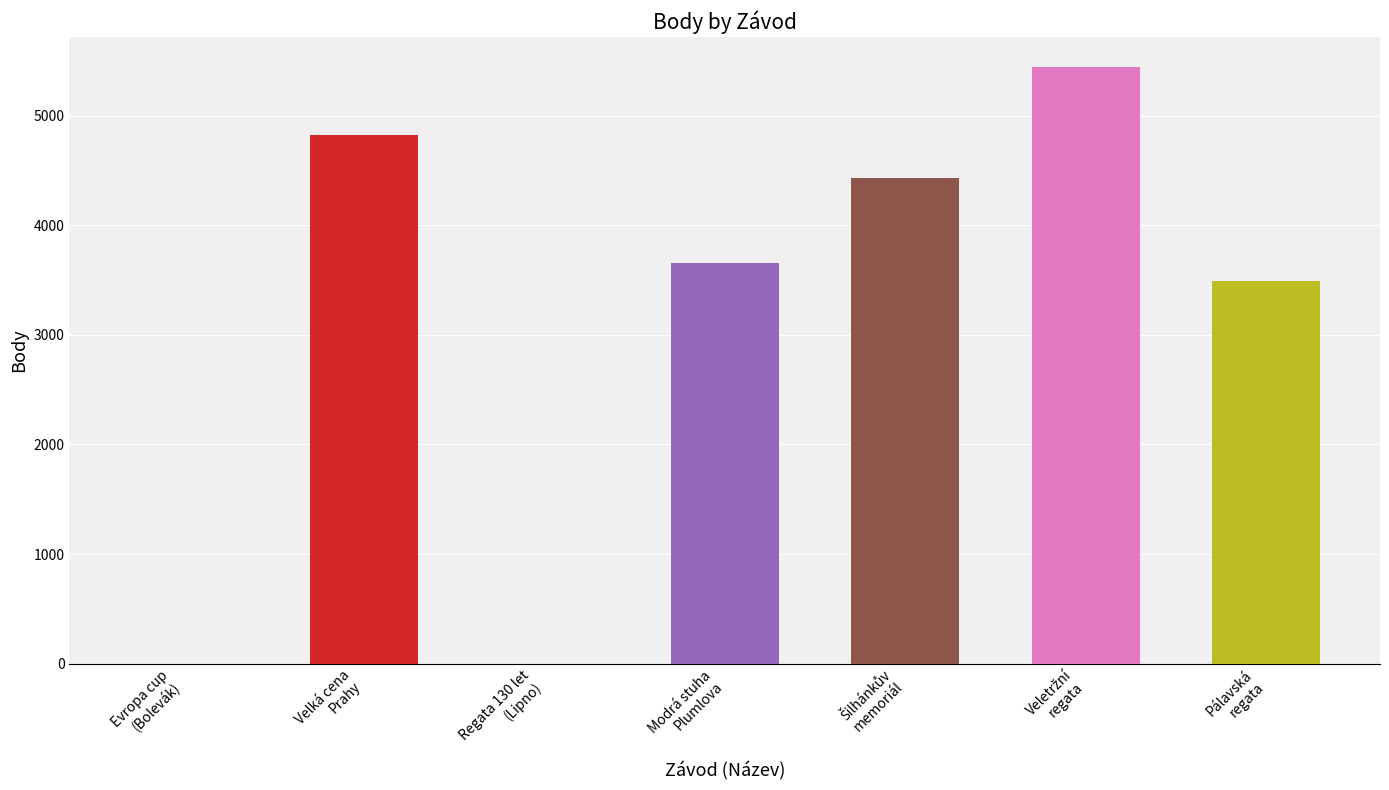

Does the chart contain any negative values?

No